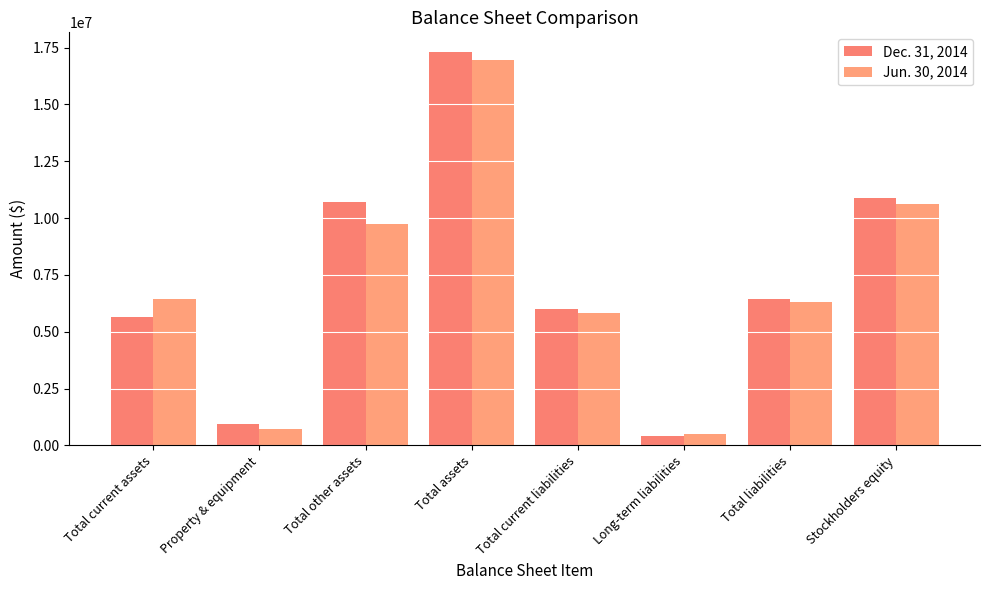

What is the total value across all series at Total other assets?

20450913